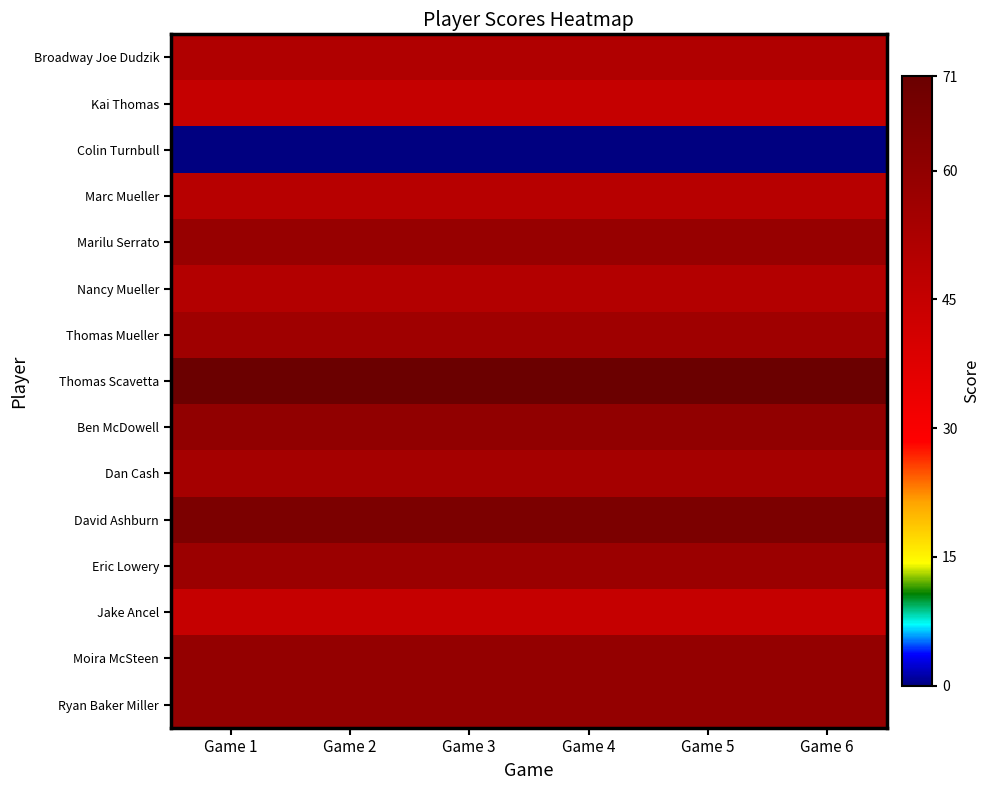

Which series has the largest total across all categories?

Thomas Scavetta